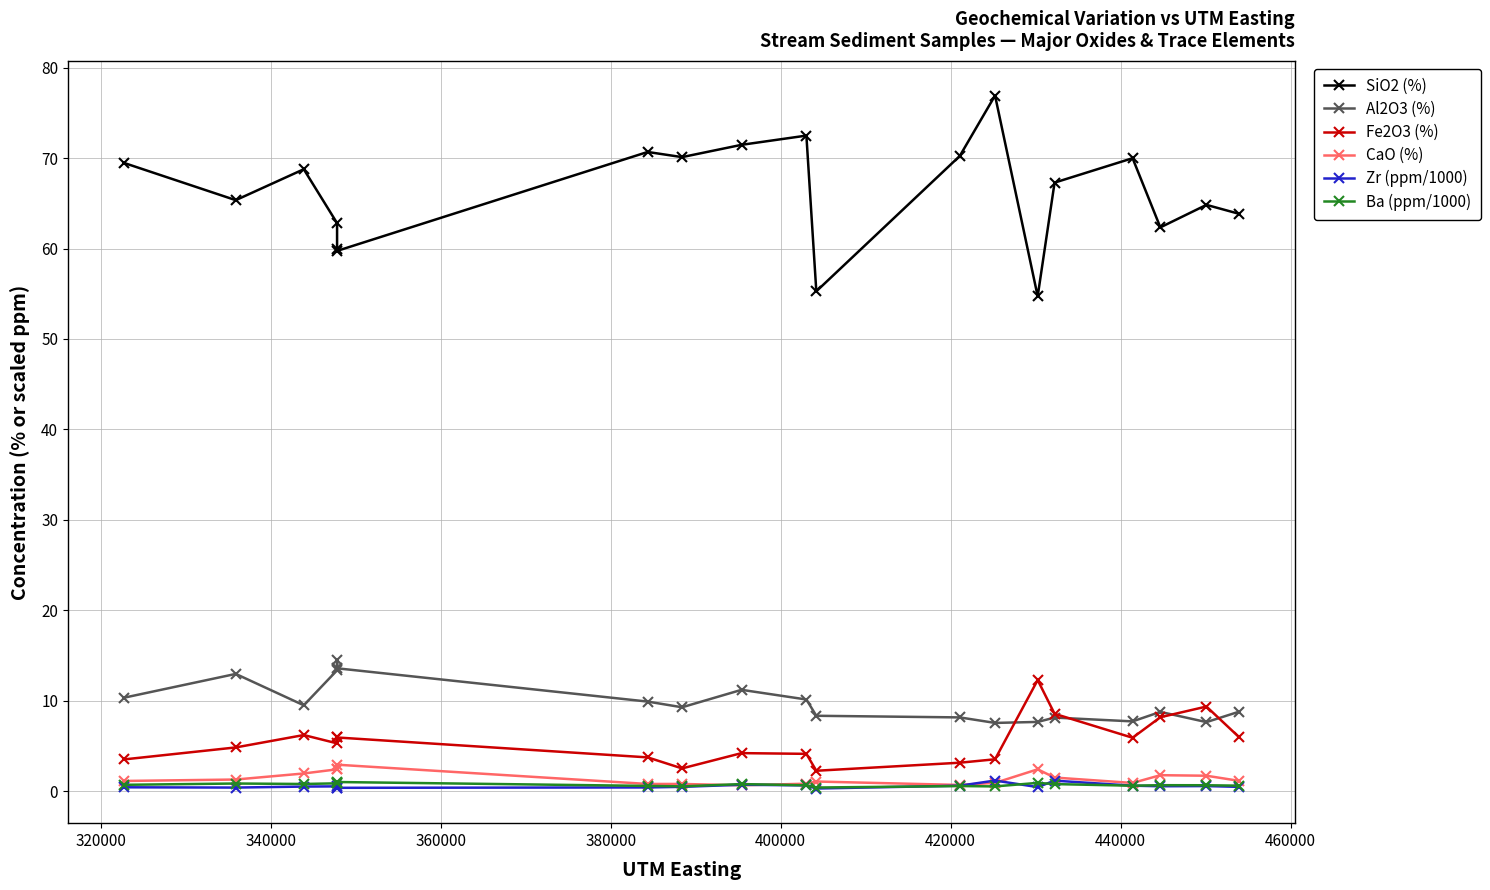

How many lines are shown in the chart?

6